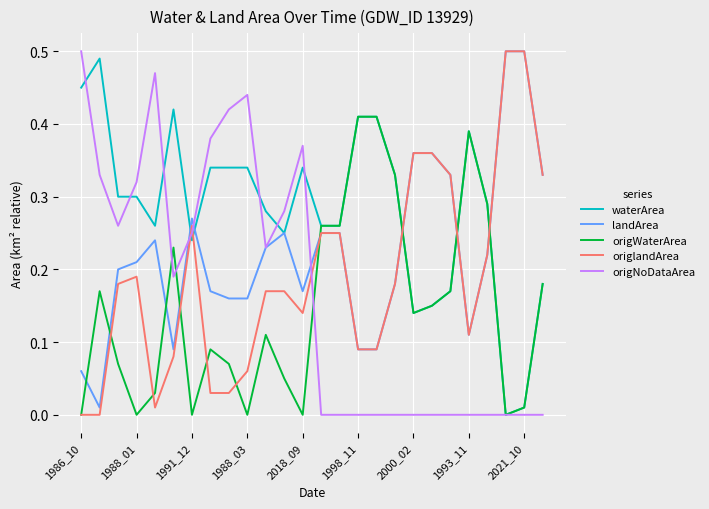

Which series has the largest total across all categories?

waterArea